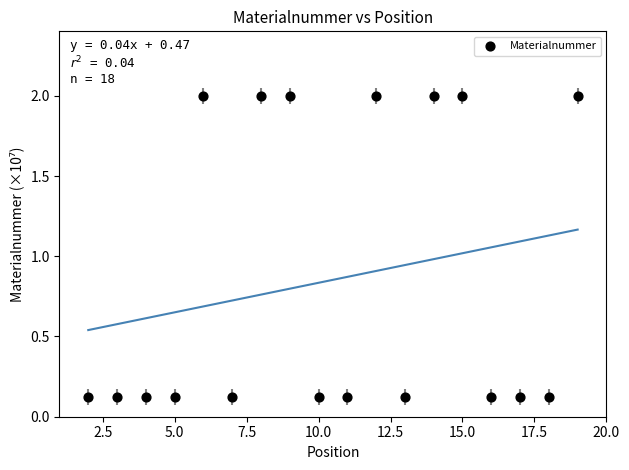

What is the range of X values (max minus min)?

17.0